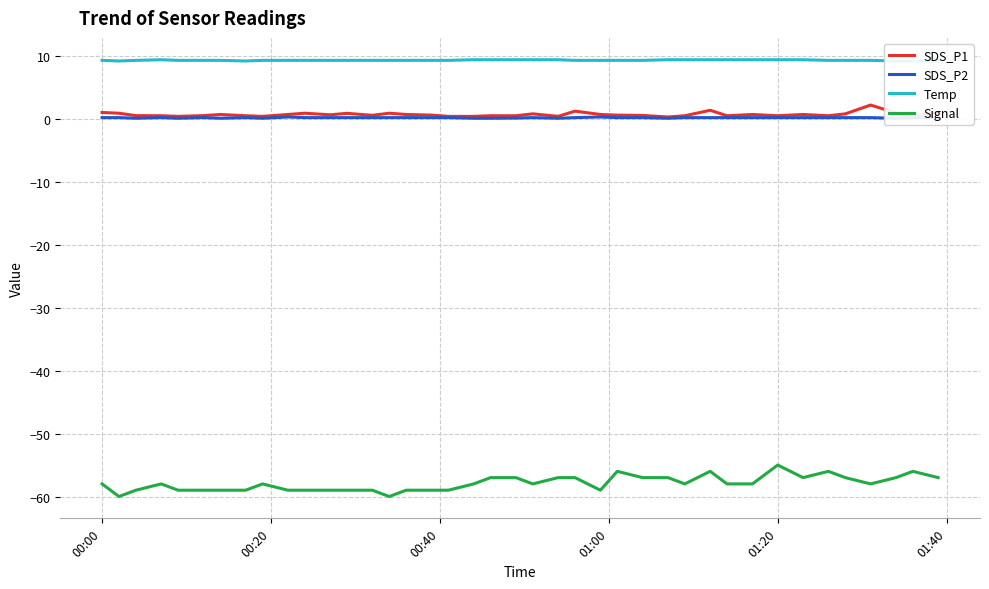

True or false: SDS_P1 and Signal intersect in this chart.

False